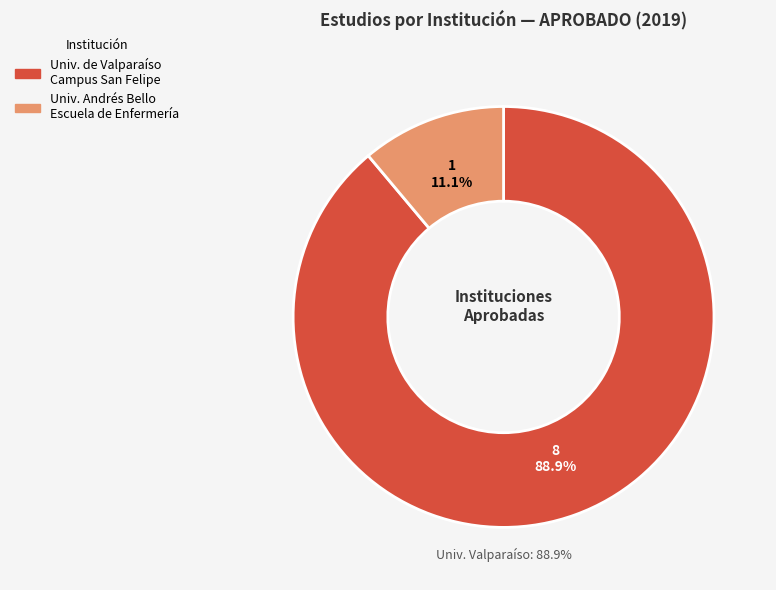

What is the ratio of the value at UNIVERSIDAD ANDRES BELLO ESCUELA DE ENFERMERIA to the value at UNIVERSIDAD DE VALPARAISO CAMPUS SAN FELIPE?

0.1